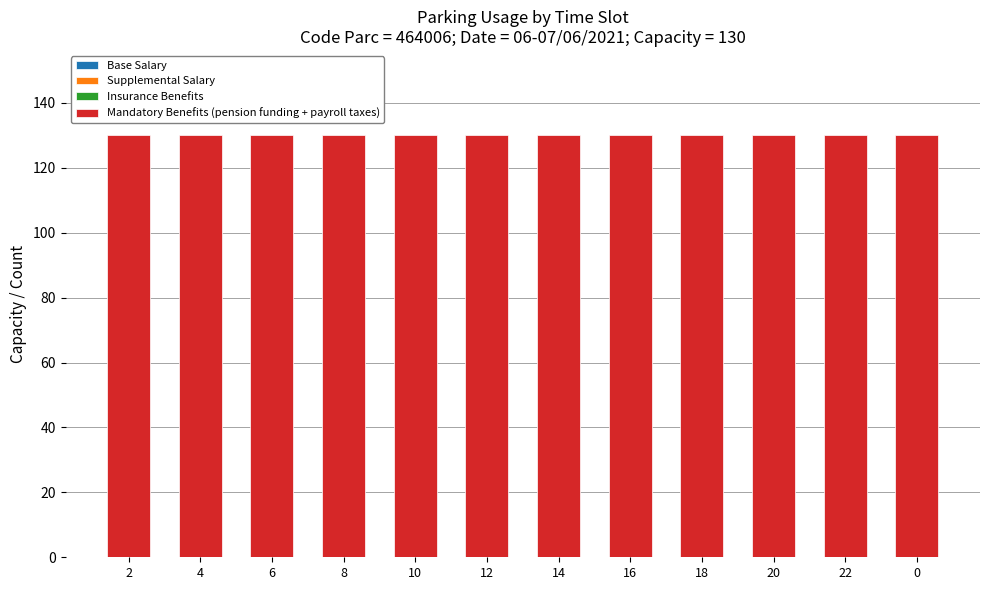

Which category has the highest value across all series?

2